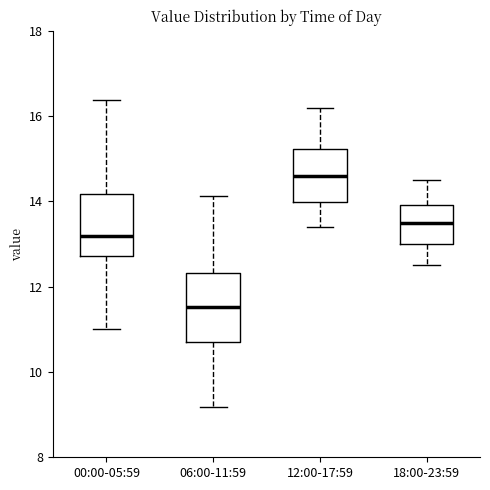

Reading left to right, read every box against the y-axis: the position of its median line, the range the box covers, and the ends of its whiskers. The values are not printed on the chart, so give them approximately, as read against the axis.

00:00-05:59: median 13.2, box 12.8 to 14.2, whiskers 11.0 to 16.4
06:00-11:59: median 11.6, box 10.6 to 12.4, whiskers 9.2 to 14.2
12:00-17:59: median 14.6, box 14.0 to 15.2, whiskers 13.4 to 16.2
18:00-23:59: median 13.6, box 13.0 to 14.0, whiskers 12.6 to 14.6